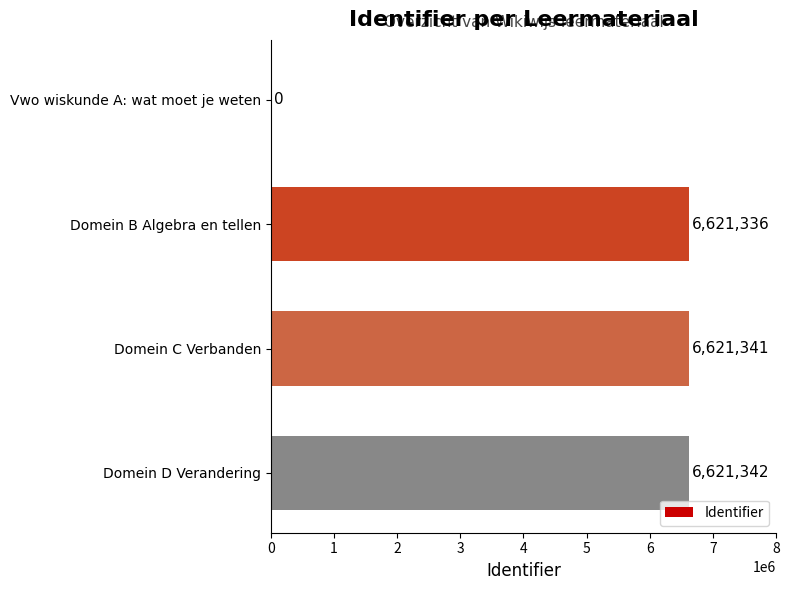

Reading top to bottom, extract all data points from this chart.

Vwo wiskunde A: wat moet je weten=0	Domein B Algebra en tellen=6621336	Domein C Verbanden=6621341	Domein D Verandering=6621342